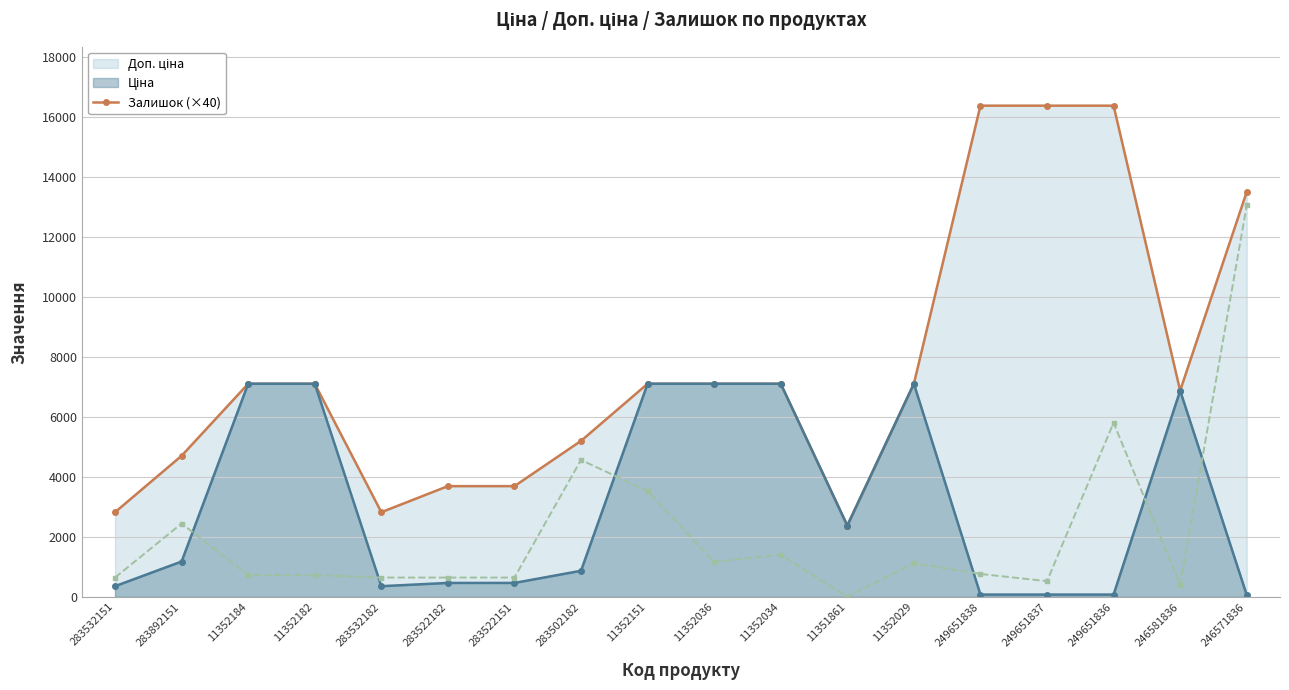

What is the difference between the maximum and minimum values?

13040